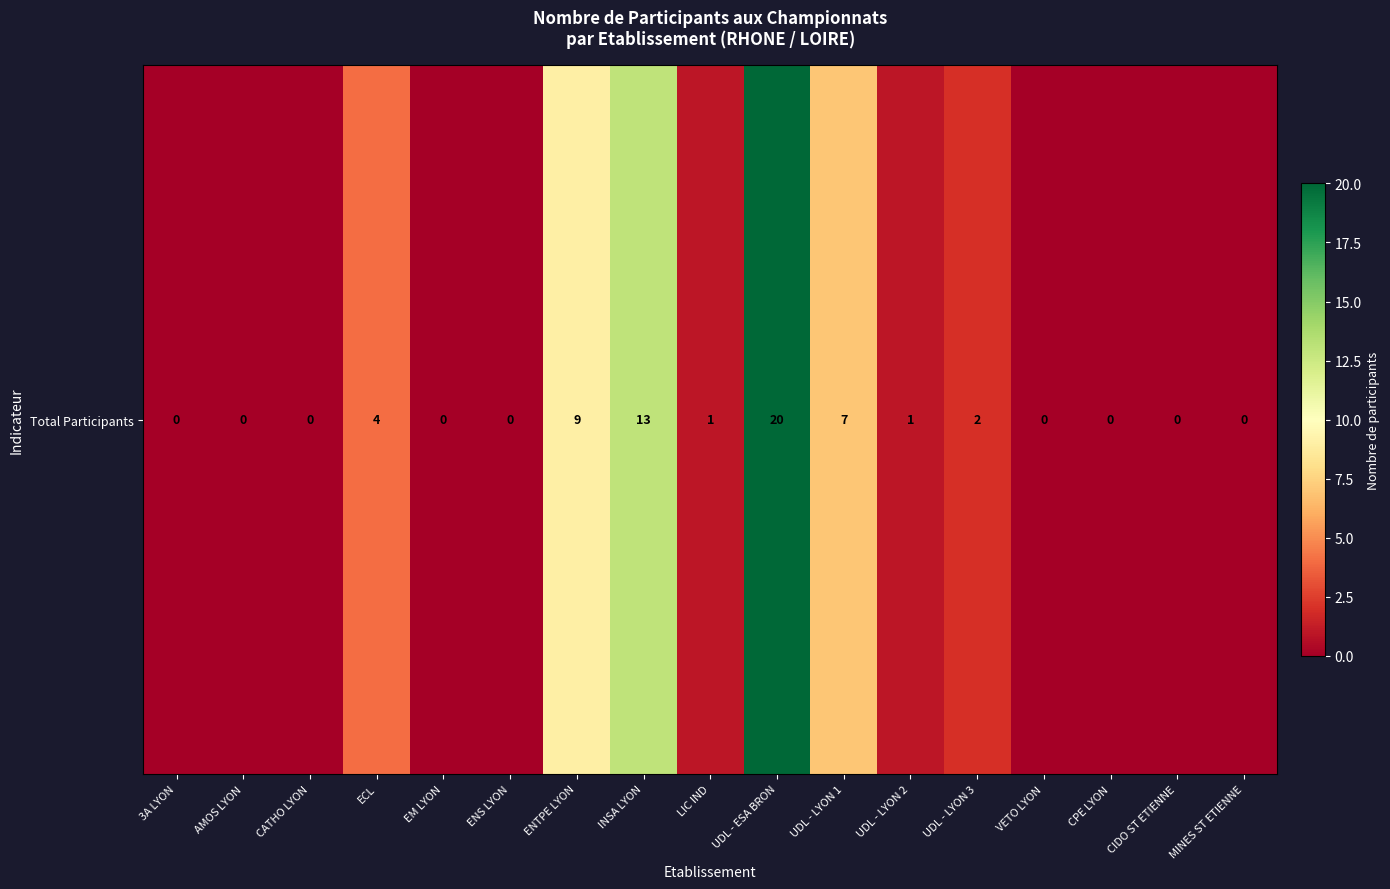

Reading right to left, what are all the values shown in this chart?

0	0	0	0	2	1	7	20	1	13	9	0	0	4	0	0	0